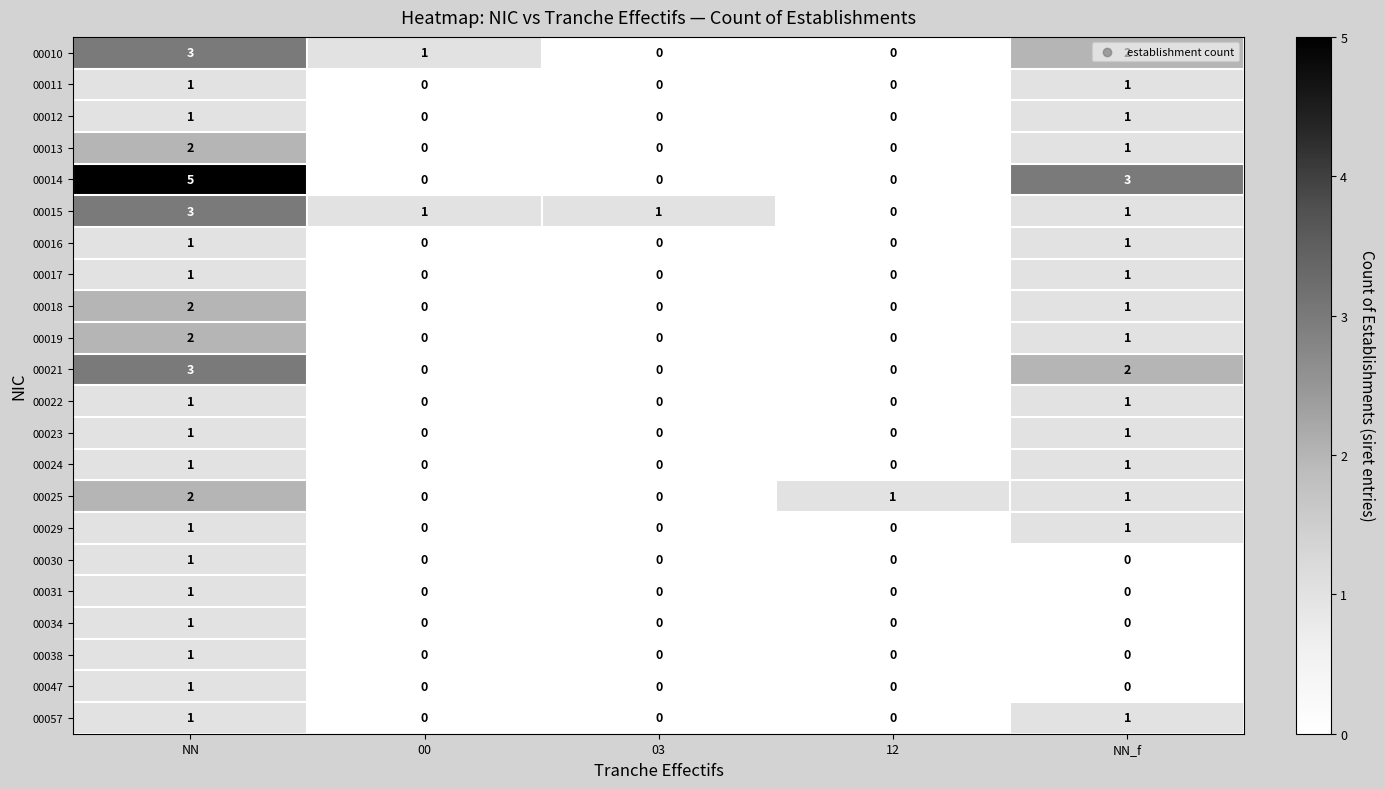

Is it true that 00034 equals 1 at NN?

True